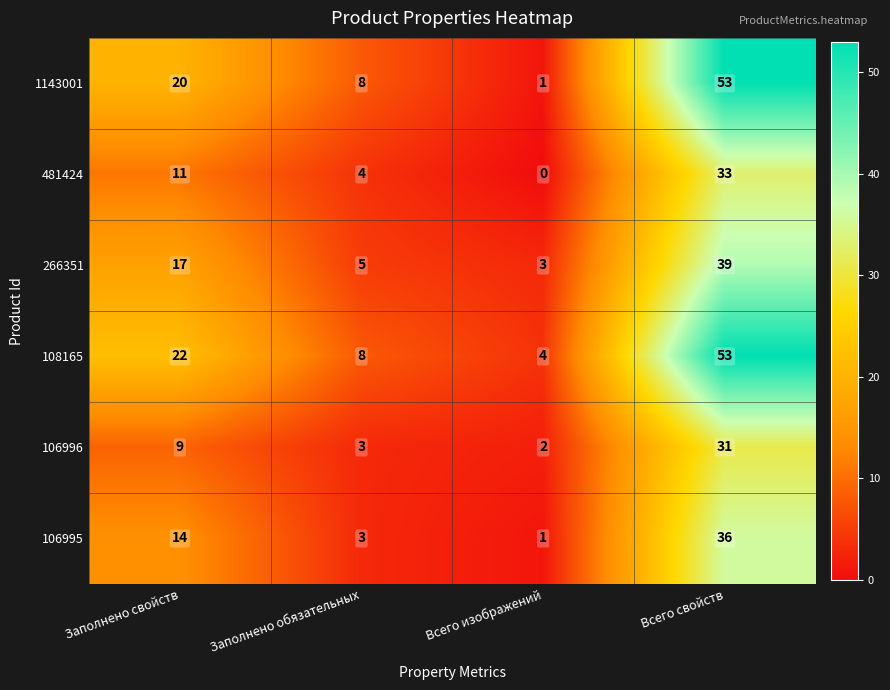

Which series has the largest range (max minus min)?

1143001